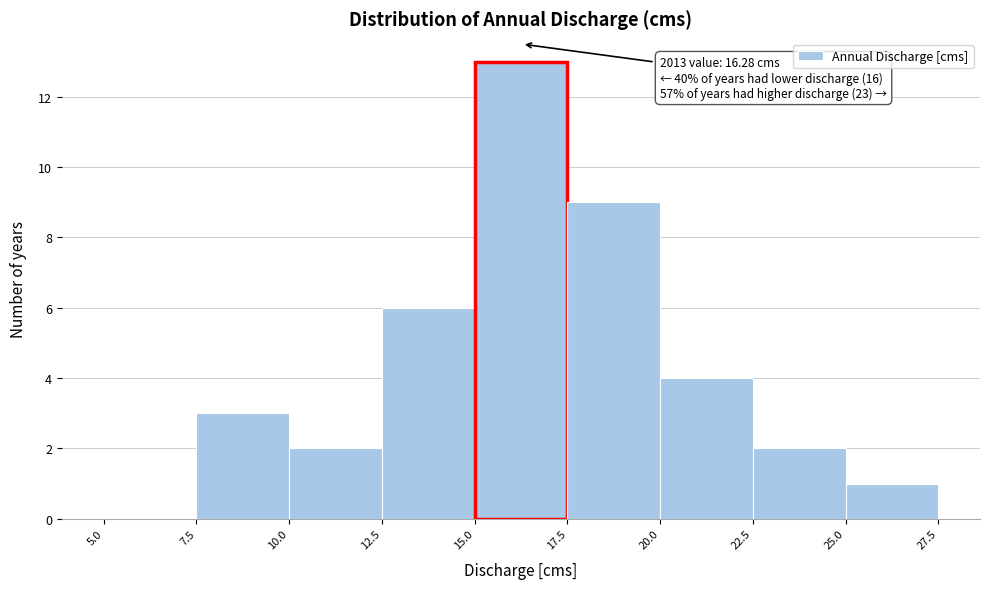

Over which range of the x-axis is the bar tallest?

15.0 to 17.5